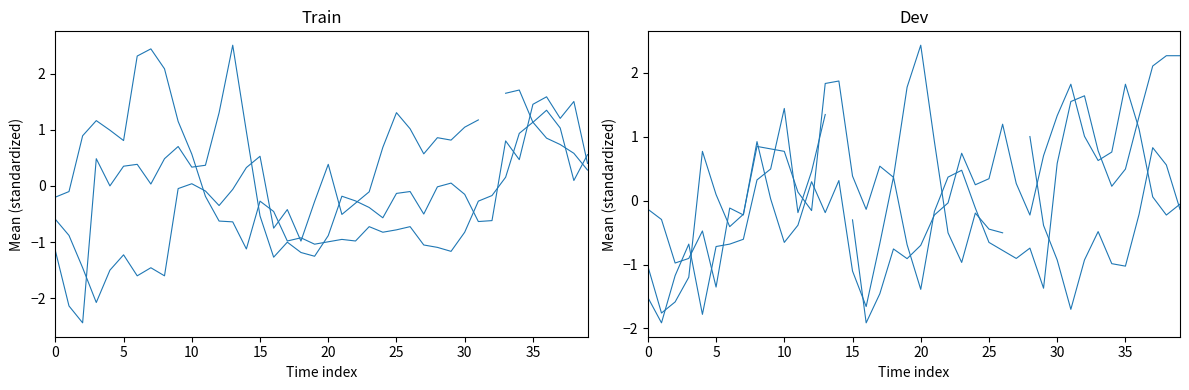

True or false: 6.415 has more than 0 interior local peaks.

True